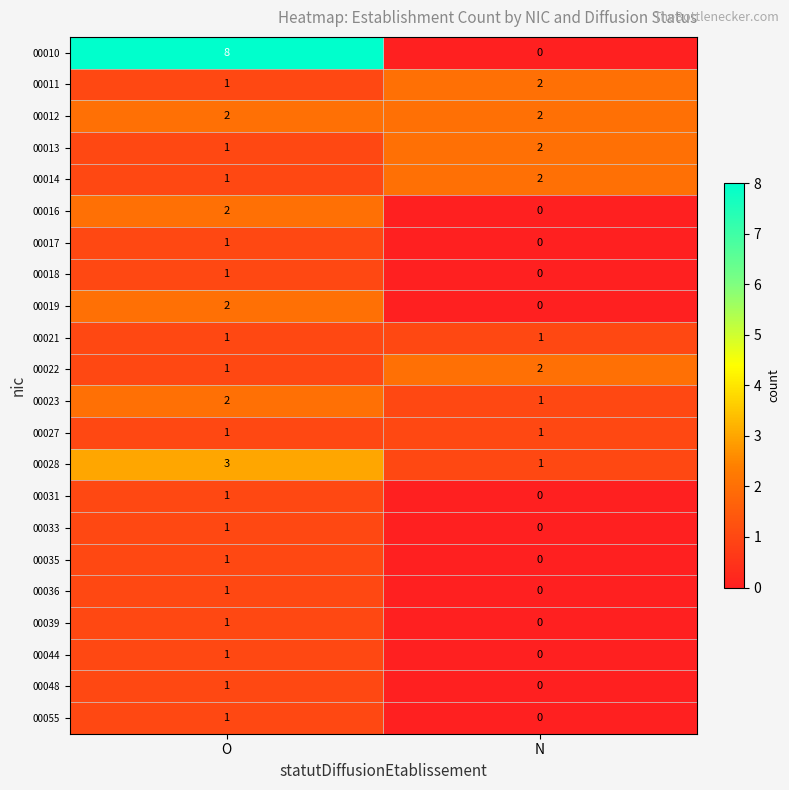

List the labels in order of 00018 value, largest first.

O, N